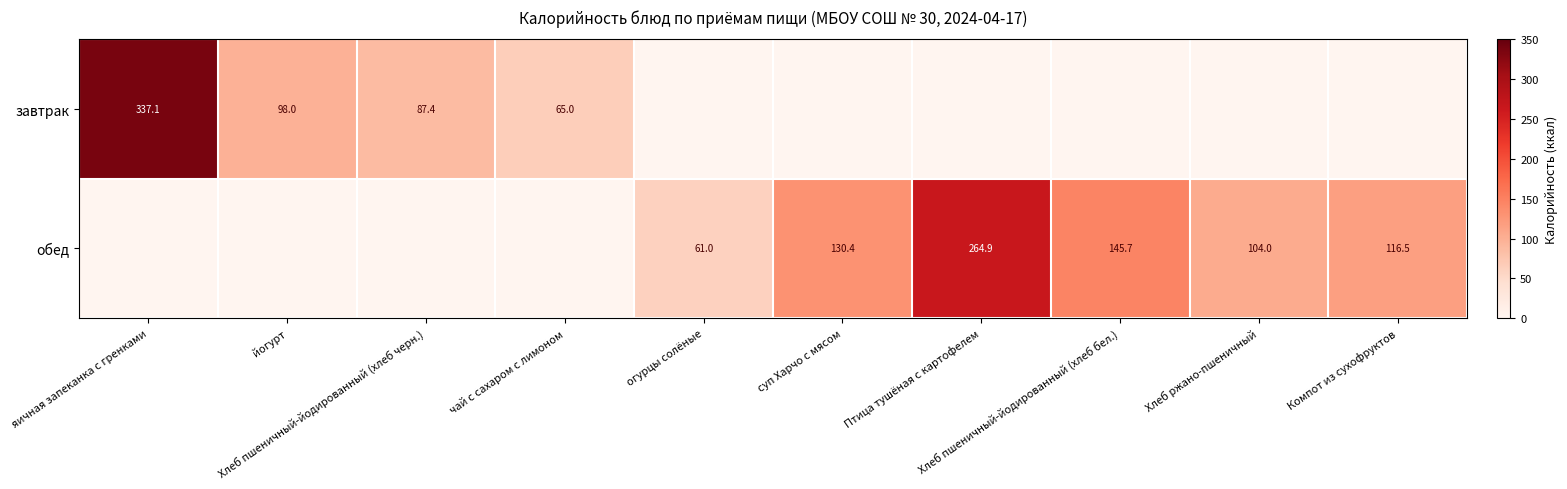

At which label does обед reach its minimum?

яичная запеканка с гренками